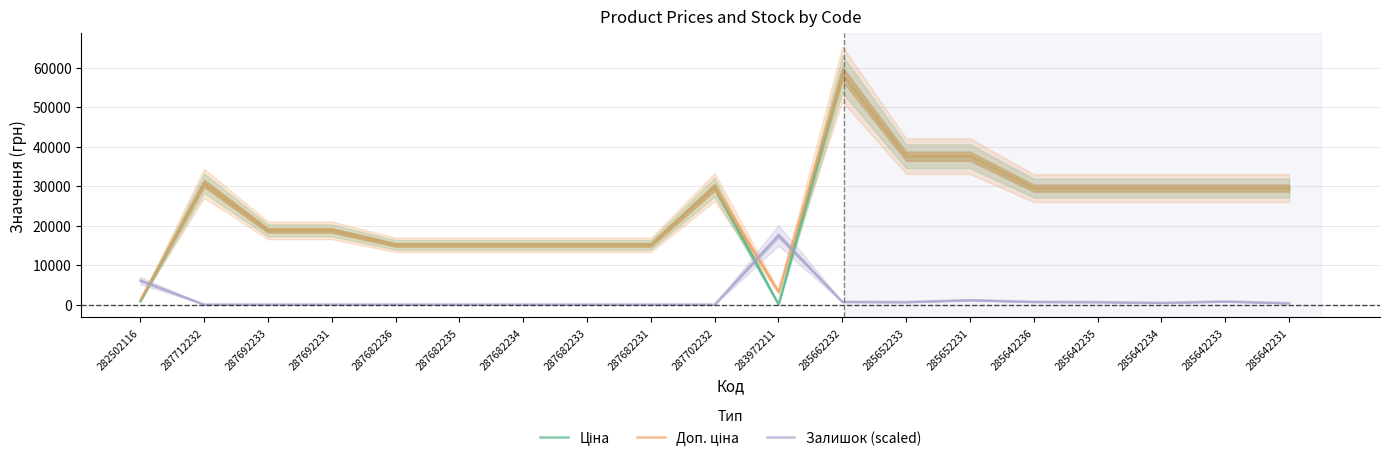

Is this an area chart (filled region under the line)?

No